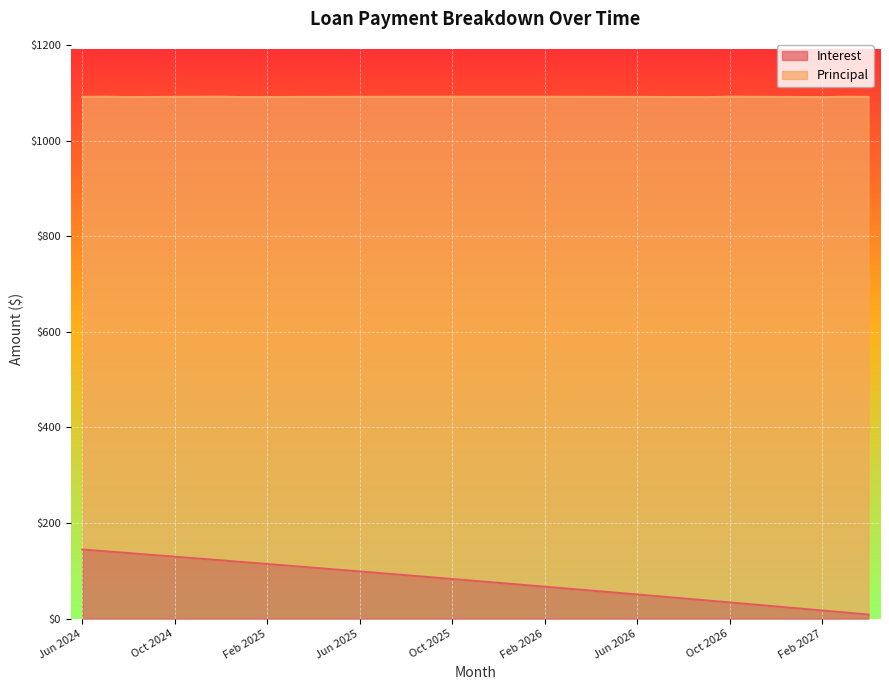

What is the label of the 20th point from the left?

Jan 2026